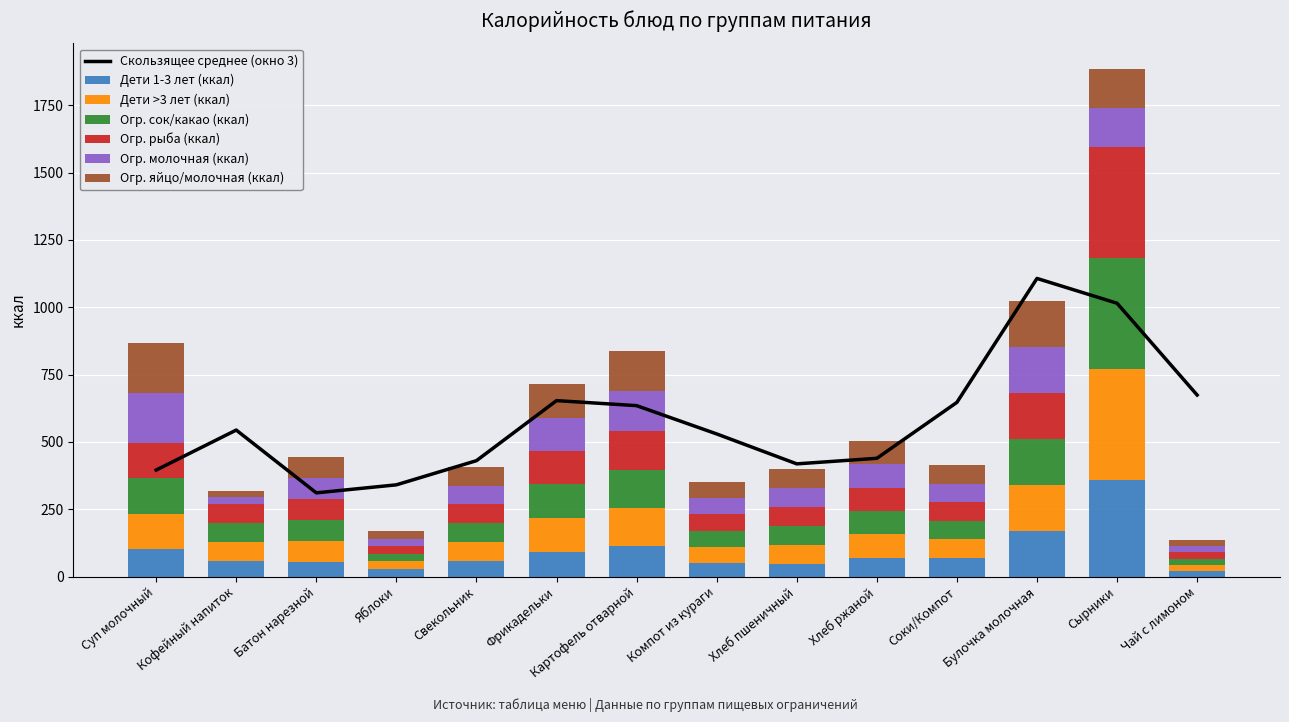

How many bars are there in each group?

6